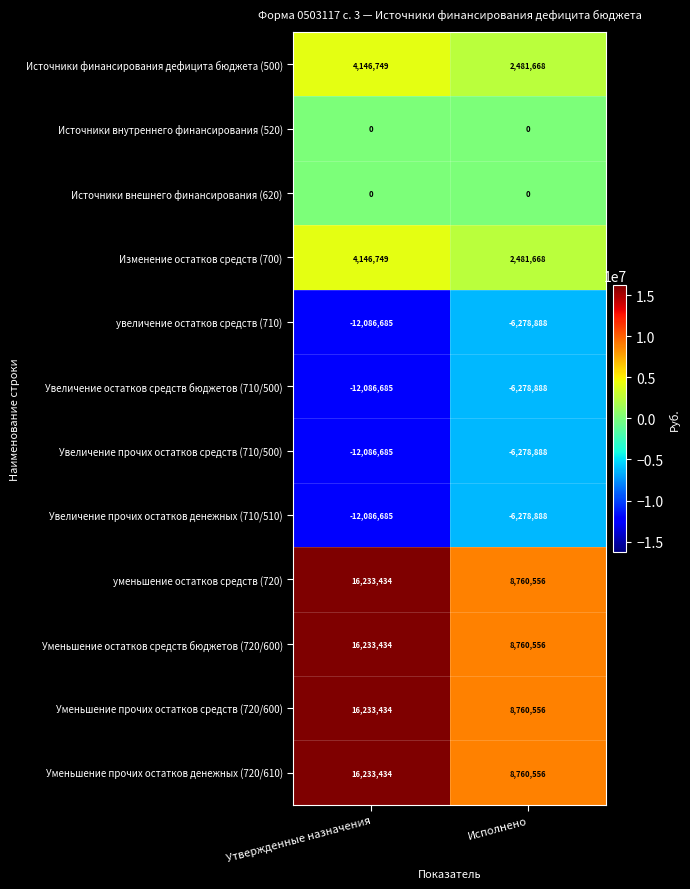

What is the difference between the maximum and minimum values in the Уменьшение прочих остатков средств (720/600) series?

7472878